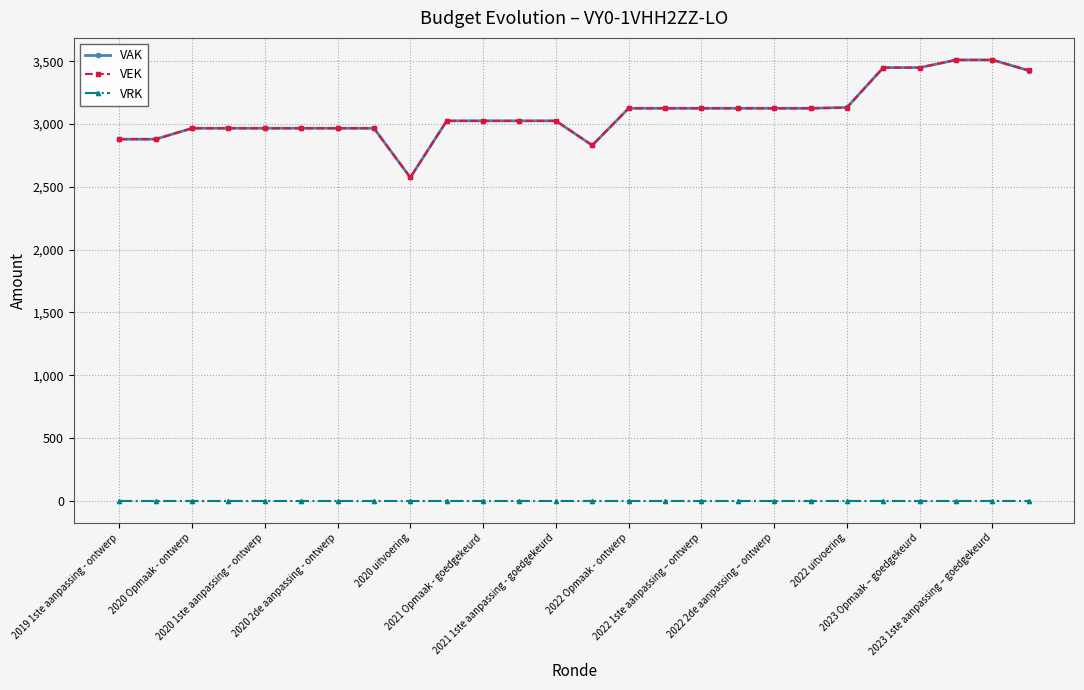

What is the maximum value shown in the chart?

3510